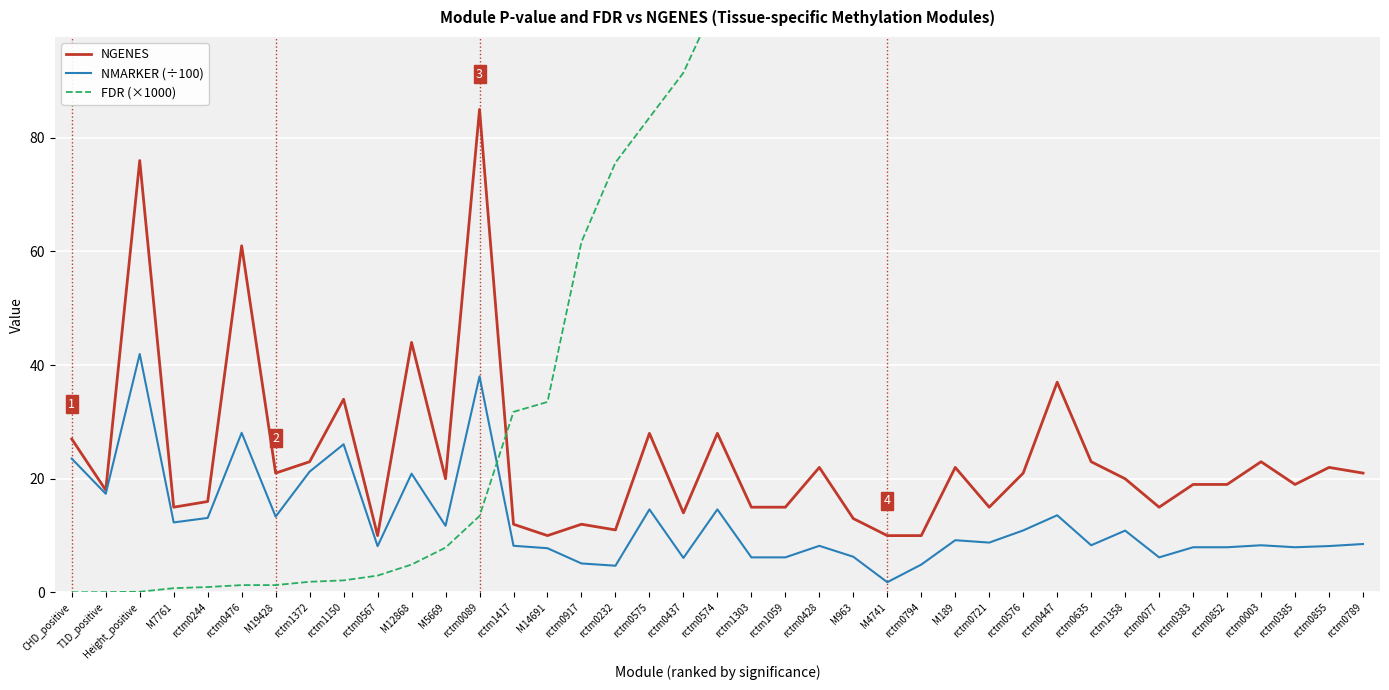

Reading left to right, what are all the values shown in this chart?

NGENES: CHD_positive=27.0	T1D_positive=18.0	Height_positive=76.0	M7761=15.0	rctm0244=16.0	rctm0476=61.0	M19428=21.0	rctm1372=23.0	rctm1150=34.0	rctm0567=10.0	M12868=44.0	M5669=20.0	rctm0089=85.0	rctm1417=12.0	M14691=10.0	rctm0917=12.0	rctm0232=11.0	rctm0575=28.0	rctm0437=14.0	rctm0574=28.0	rctm1303=15.0	rctm1059=15.0	rctm0428=22.0	M963=13.0	M4741=10.0	rctm0794=10.0	M189=22.0	rctm0721=15.0	rctm0576=21.0	rctm0447=37.0	rctm0635=23.0	rctm1358=20.0	rctm0077=15.0	rctm0383=19.0	rctm0852=19.0	rctm0003=23.0	rctm0385=19.0	rctm0855=22.0	rctm0789=21.0
NMARKER (÷100): CHD_positive=23.5	T1D_positive=17.4	Height_positive=42.0	M7761=12.3	rctm0244=13.1	rctm0476=28.1	M19428=13.3	rctm1372=21.3	rctm1150=26.1	rctm0567=8.1	M12868=20.9	M5669=11.7	rctm0089=38.0	rctm1417=8.2	M14691=7.8	rctm0917=5.1	rctm0232=4.7	rctm0575=14.6	rctm0437=6.1	rctm0574=14.6	rctm1303=6.2	rctm1059=6.2	rctm0428=8.2	M963=6.3	M4741=1.8	rctm0794=4.9	M189=9.2	rctm0721=8.8	rctm0576=10.9	rctm0447=13.6	rctm0635=8.3	rctm1358=10.9	rctm0077=6.2	rctm0383=8.0	rctm0852=8.0	rctm0003=8.3	rctm0385=8.0	rctm0855=8.2	rctm0789=8.5
FDR (×1000): CHD_positive=0.0	T1D_positive=0.0	Height_positive=0.1	M7761=0.7	rctm0244=0.9	rctm0476=1.3	M19428=1.3	rctm1372=1.9	rctm1150=2.1	rctm0567=3.0	M12868=4.9	M5669=7.9	rctm0089=13.5	rctm1417=31.8	M14691=33.5	rctm0917=61.7	rctm0232=75.6	rctm0575=83.6	rctm0437=91.5	rctm0574=104.5	rctm1303=129.6	rctm1059=130.3	rctm0428=131.1	M963=136.2	M4741=184.5	rctm0794=186.4	M189=187.0	rctm0721=189.3	rctm0576=199.5	rctm0447=202.8	rctm0635=203.8	rctm1358=205.9	rctm0077=208.3	rctm0383=209.3	rctm0852=222.5	rctm0003=262.2	rctm0385=272.9	rctm0855=274.2	rctm0789=286.3